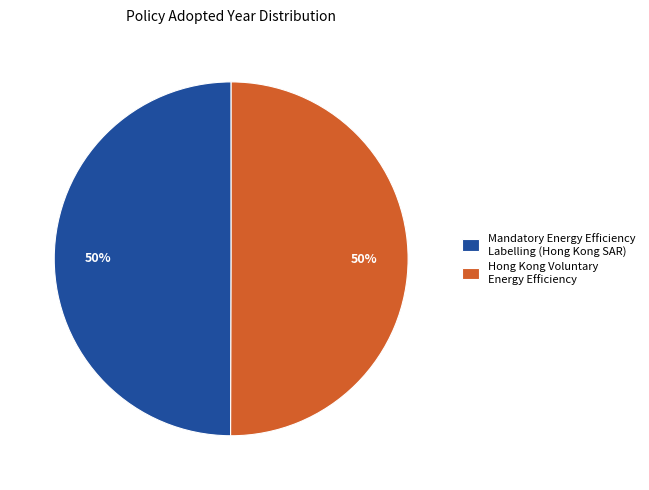

Is it true that Mandatory Energy Efficiency Labelling (Hong Kong SAR) is 55% of the pie?

False